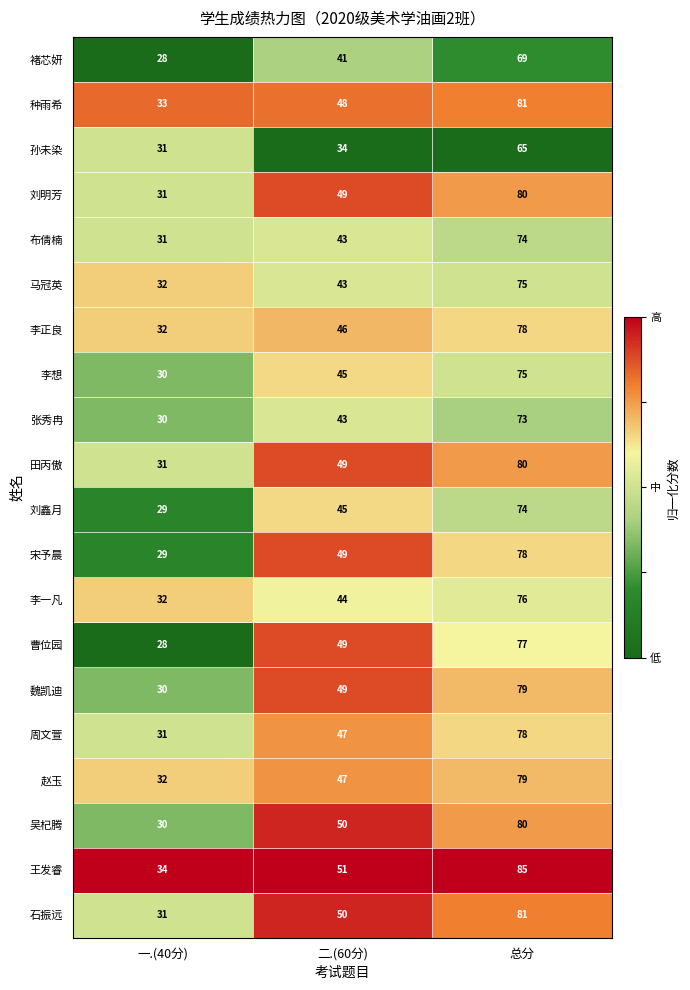

How many 张秀冉 values are between 30 and 73?

3